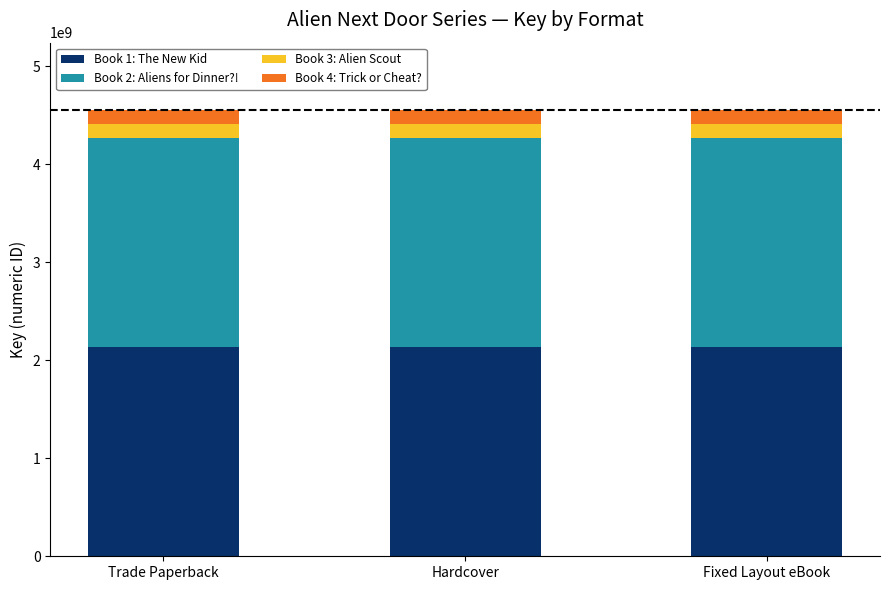

What is the highest value of the Book 1: The New Kid series?

2133952477